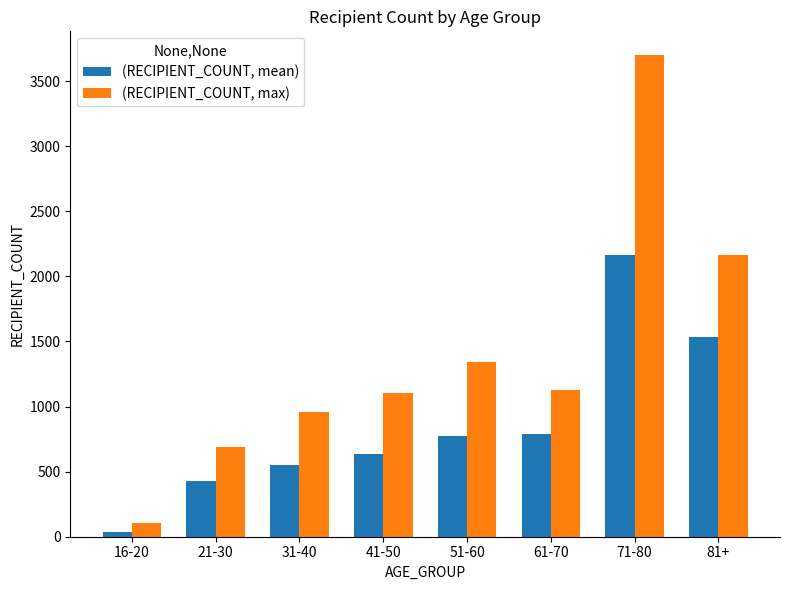

Rank the series at 21-30 from lowest to highest value.

(RECIPIENT_COUNT, mean), (RECIPIENT_COUNT, max)